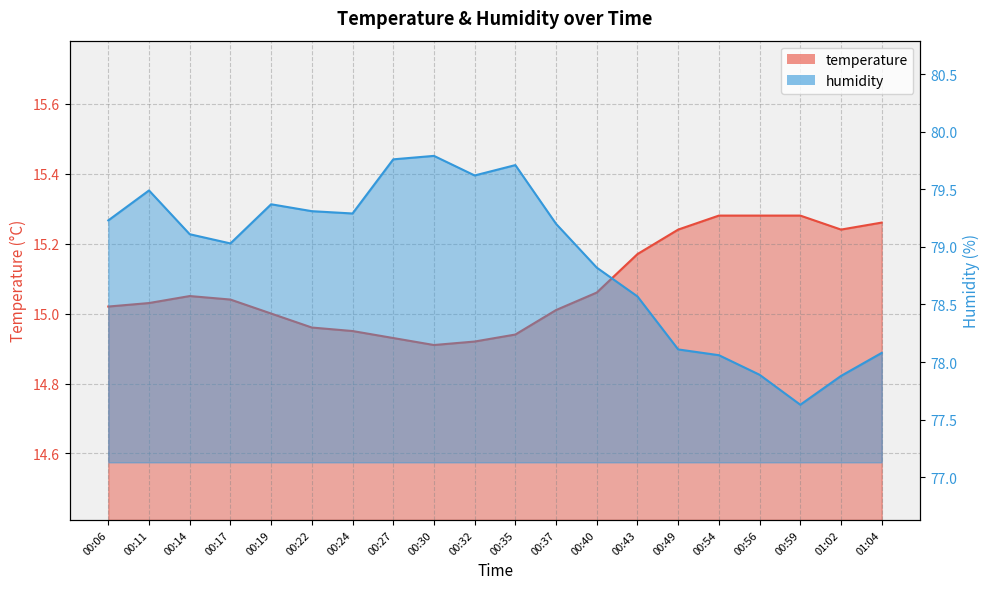

What is the difference between the highest and lowest values at 00:43?

63.4